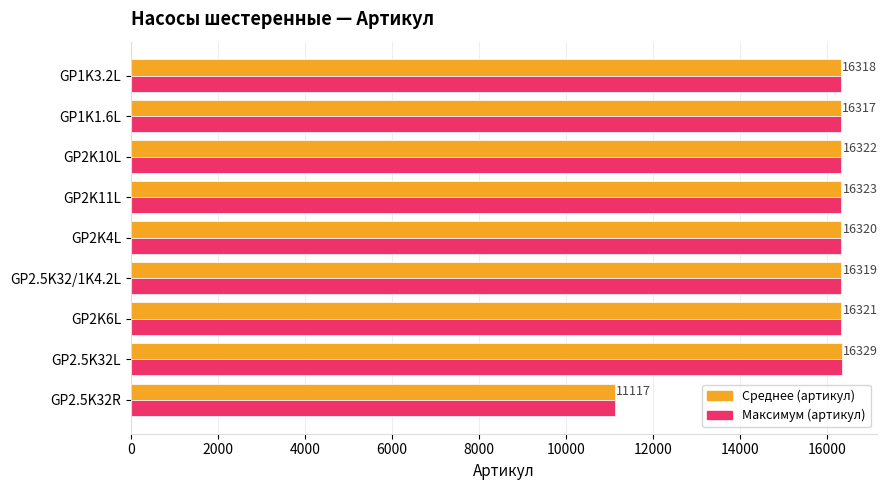

At which category is the sum across all series the highest?

GP2.5K32L